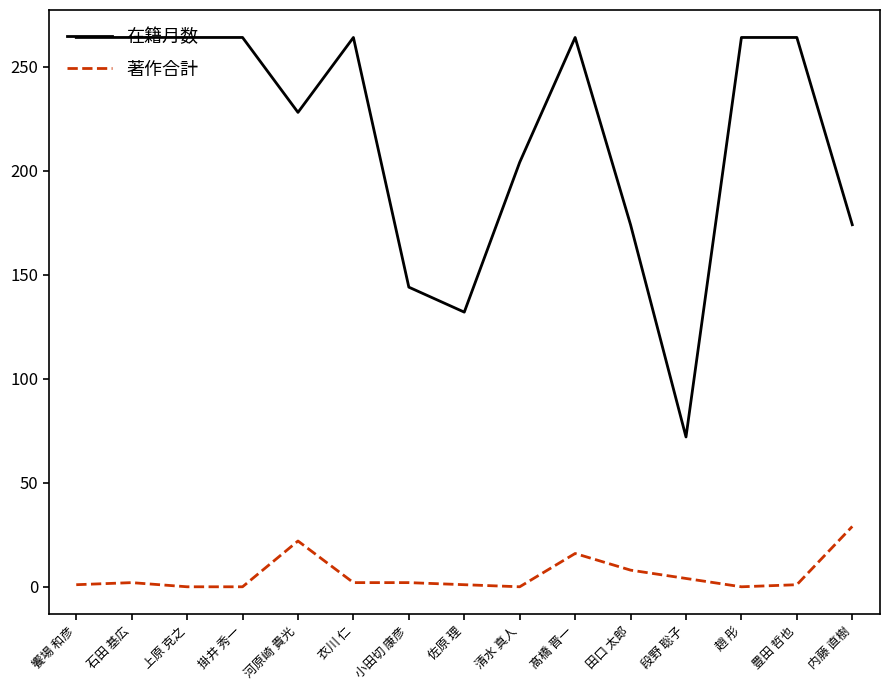

What is the difference between the highest and lowest values at 小田切 康彦?

142